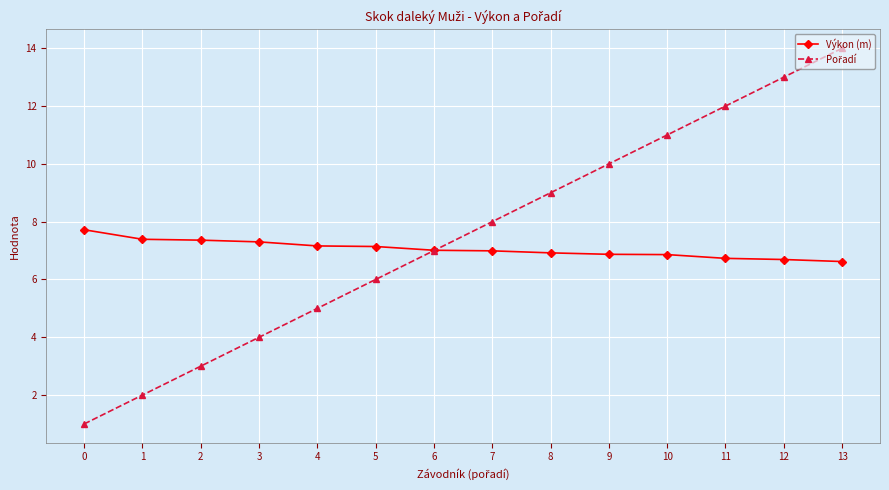

What is the spread (max minus min) of values at 10?

4.1